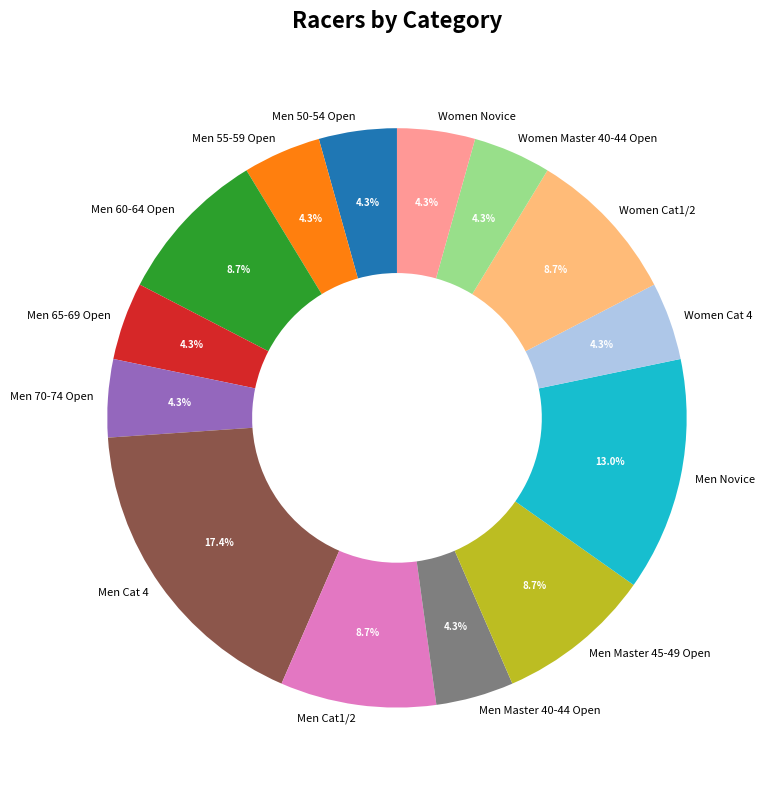

What percentage is the Women Novice slice, to the nearest percent?

4%